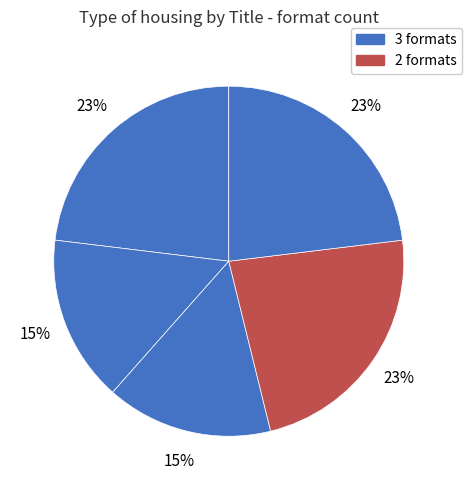

How many segments does this pie chart have?

5